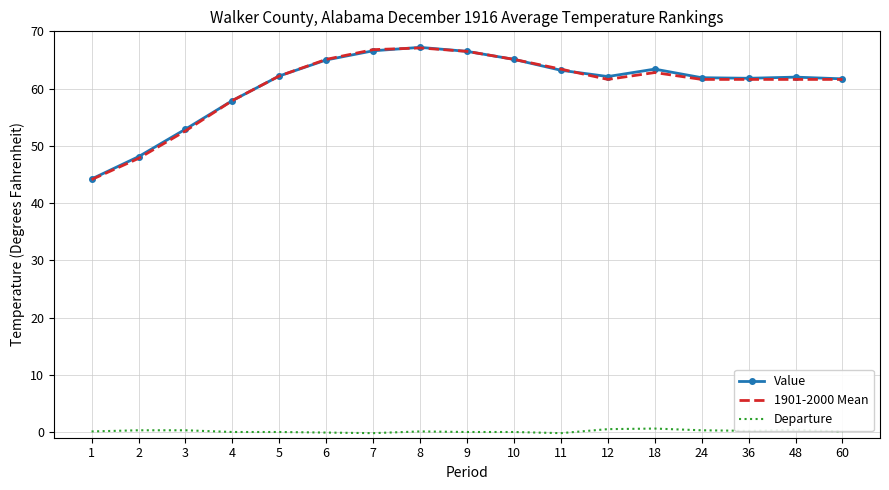

Is the value of Departure at 18 greater than the value of Value at 48?

No